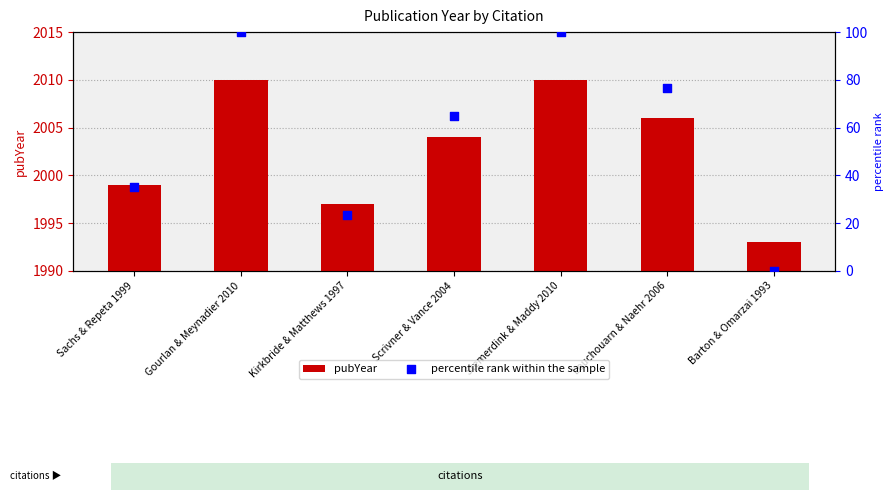

At which category is the sum across all series the highest?

Gourlan & Meynadier 2010